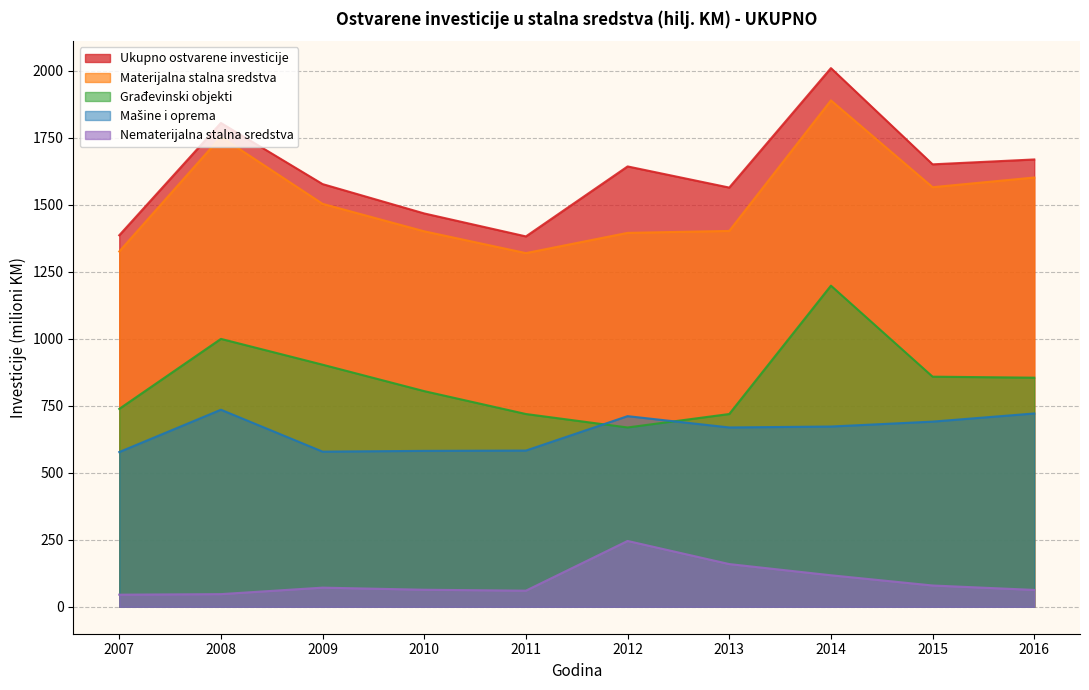

True or false: Mašine i oprema has more than 1 points higher than both neighbors.

True